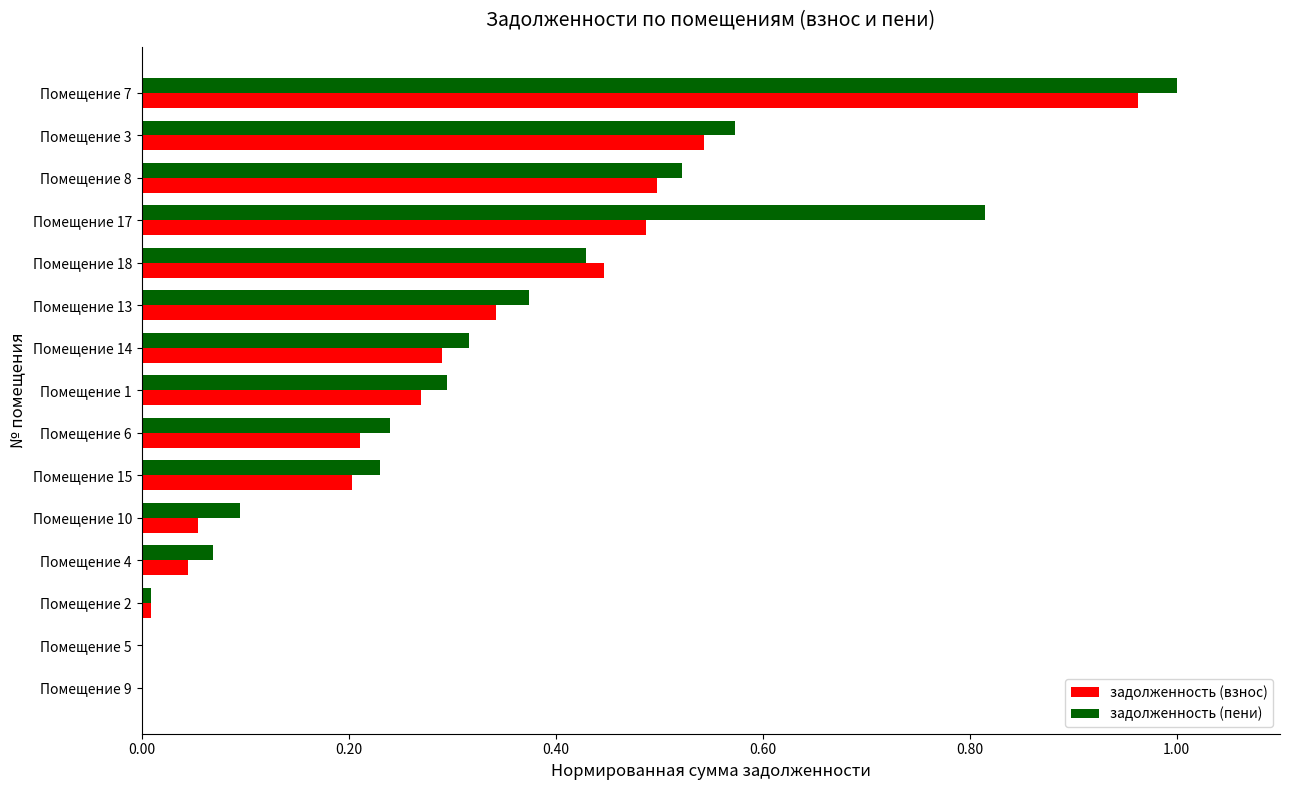

The value of задолженность (взнос) at Помещение 4 is 0.0. True or false?

True